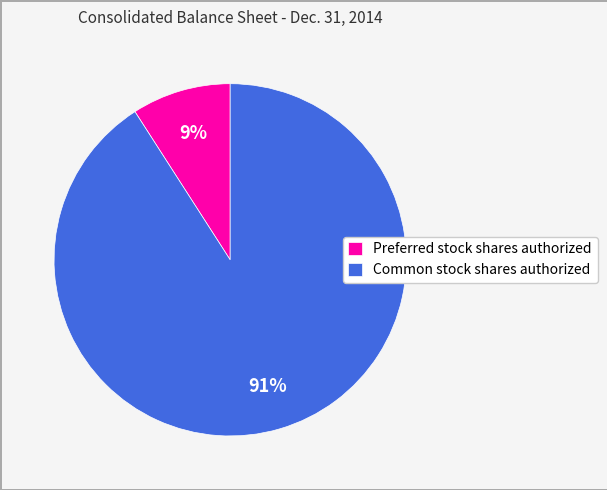

How many slices are in this pie chart?

2